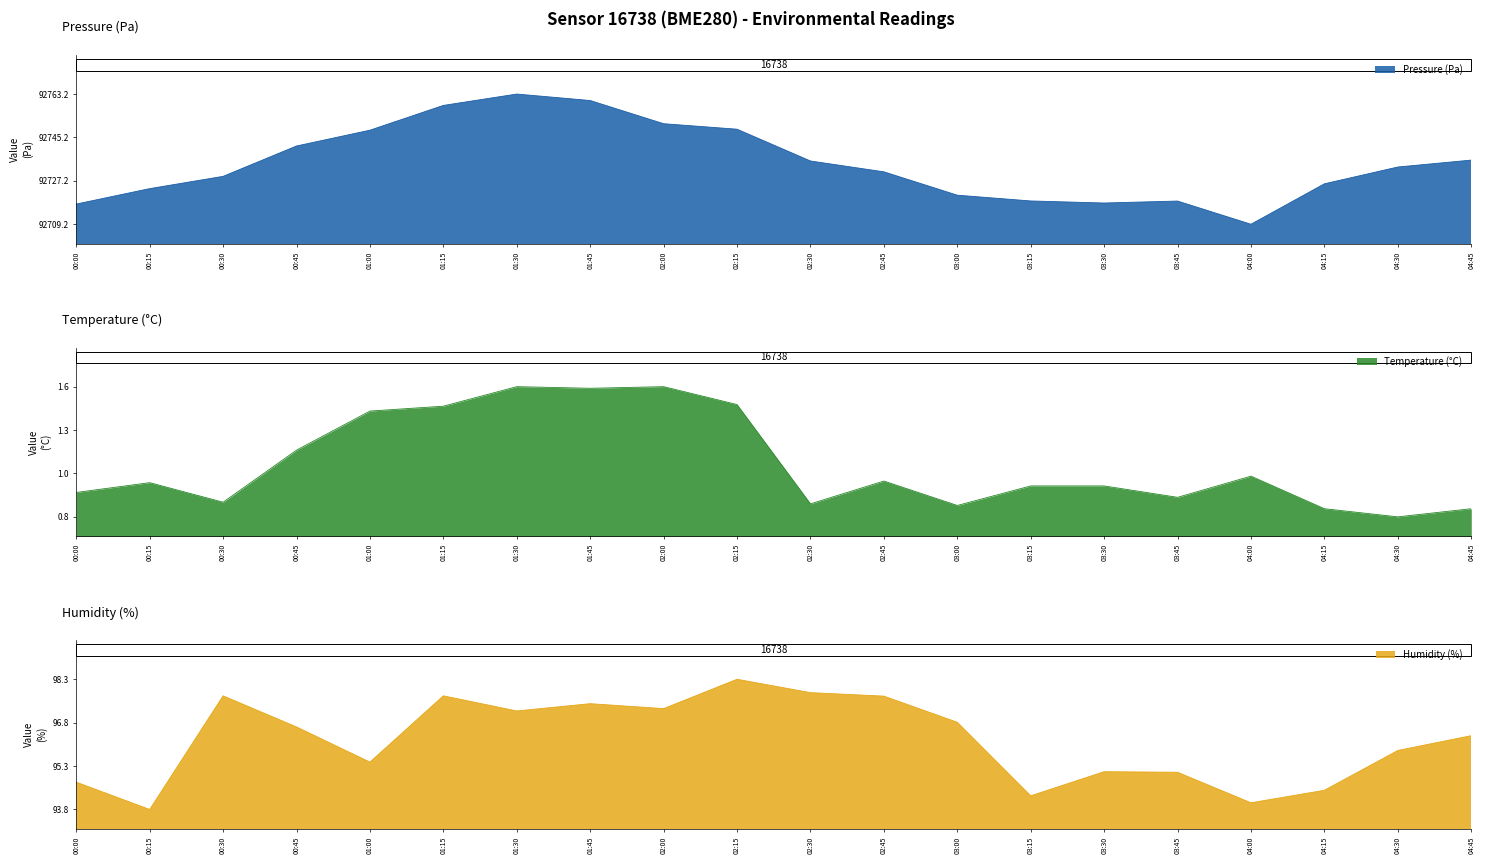

What is the label of the 18th point from the right?

00:30